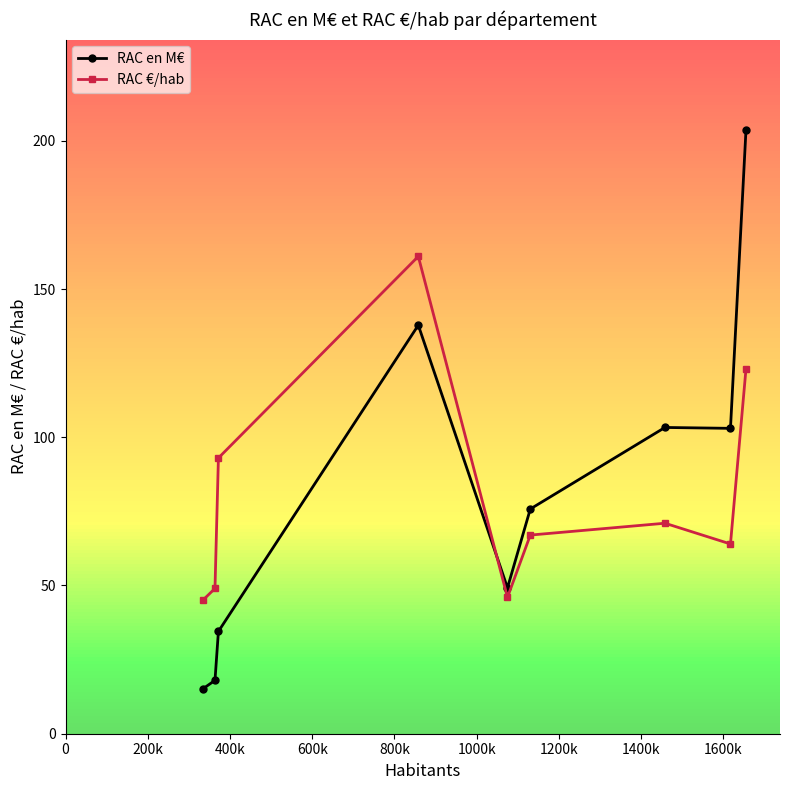

After their last crossing, which series has the higher values: RAC en M€ or RAC €/hab?

RAC en M€